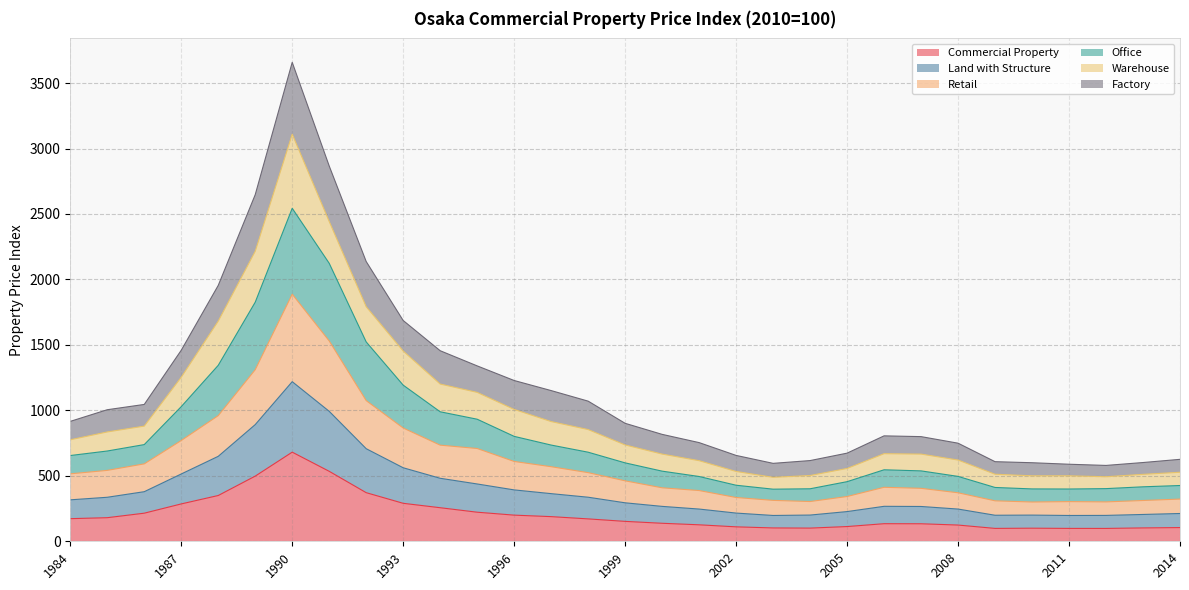

True or false: Commercial Property has more than 2 points higher than both neighbors.

True